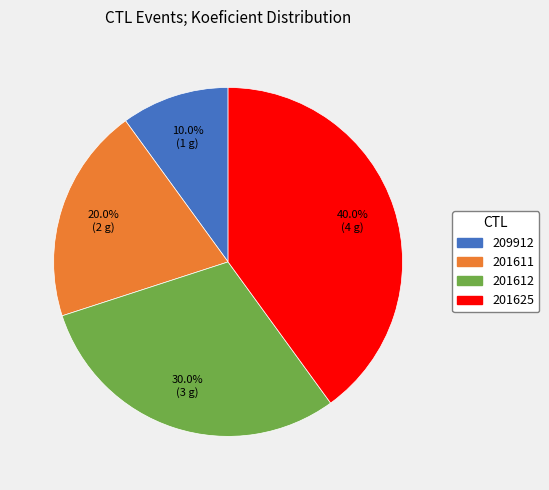

Does 201611 account for over 50% of the chart?

No